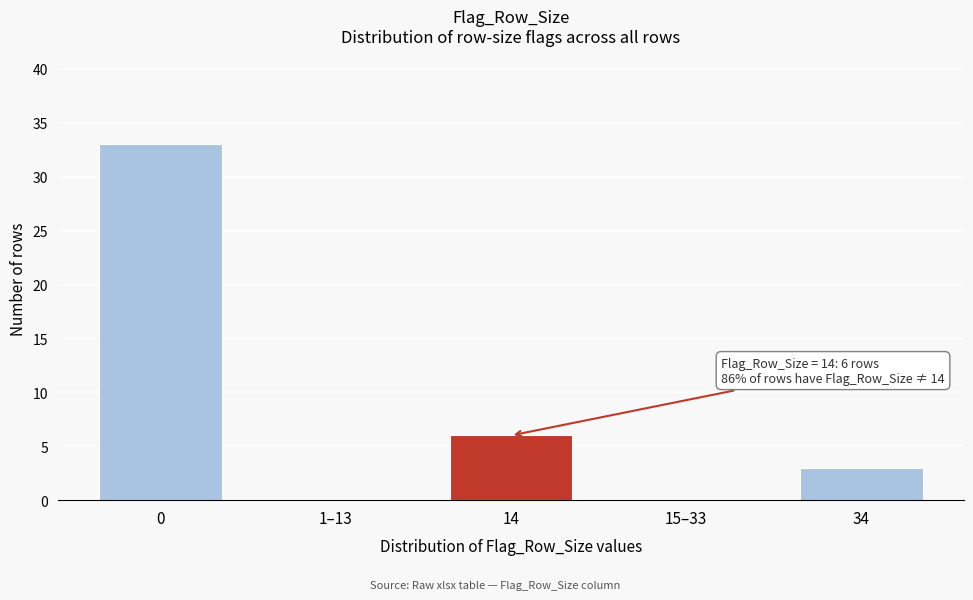

Reading left to right, extract all data points from this chart.

0=33	1–13=0	14=6	15–33=0	34=3